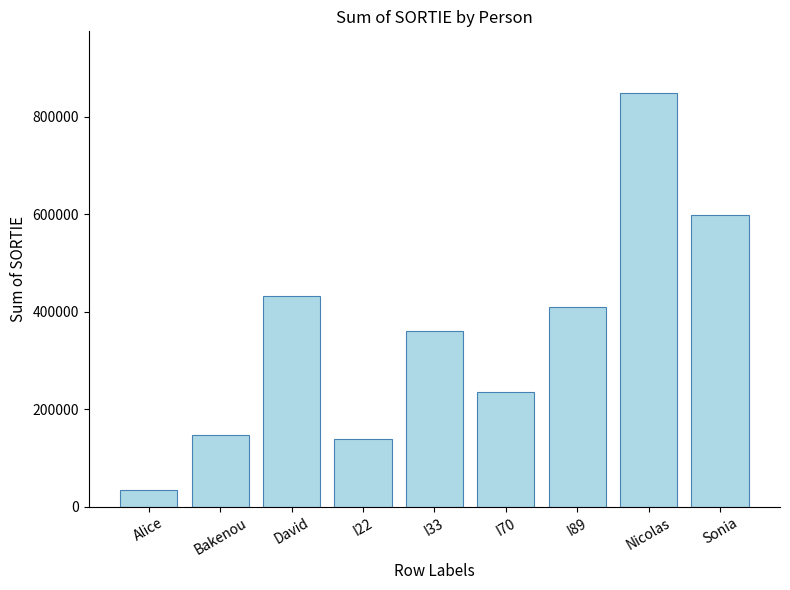

Between I70 and I89, which is larger?

I89